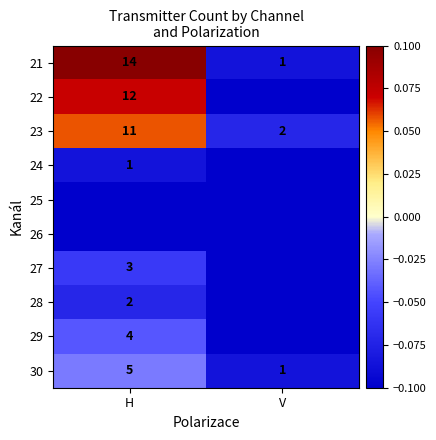

Is the value of 30 at V greater than the value of 22 at H?

No